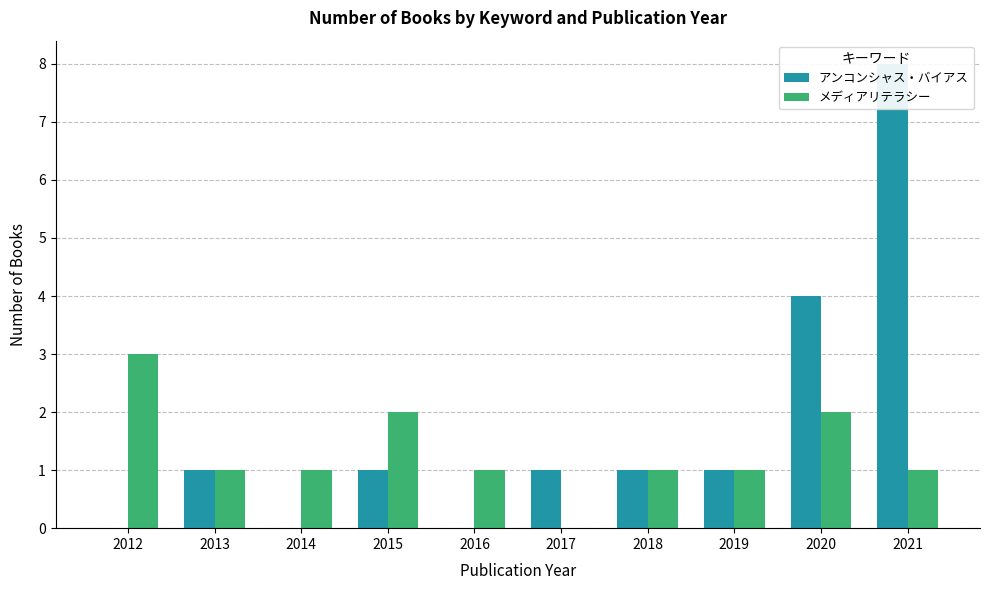

Reading left to right, list all the values displayed in this chart.

アンコンシャス・バイアス: 0	1	0	1	0	1	1	1	4	8
メディアリテラシー: 3	1	1	2	1	0	1	1	2	1